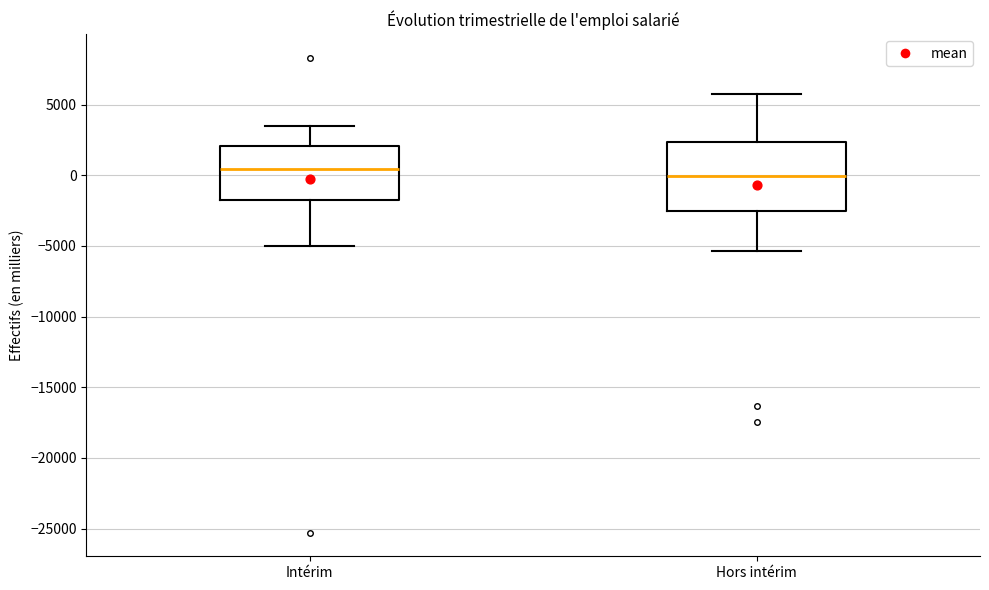

Reading left to right, read every box against the y-axis: the position of its median line, the range the box covers, and the ends of its whiskers. The values are not printed on the chart, so give them approximately, as read against the axis.

Intérim: median 500, box -2000 to 2000, whiskers -5000 to 3500
Hors intérim: median 0, box -2500 to 2500, whiskers -5500 to 5500